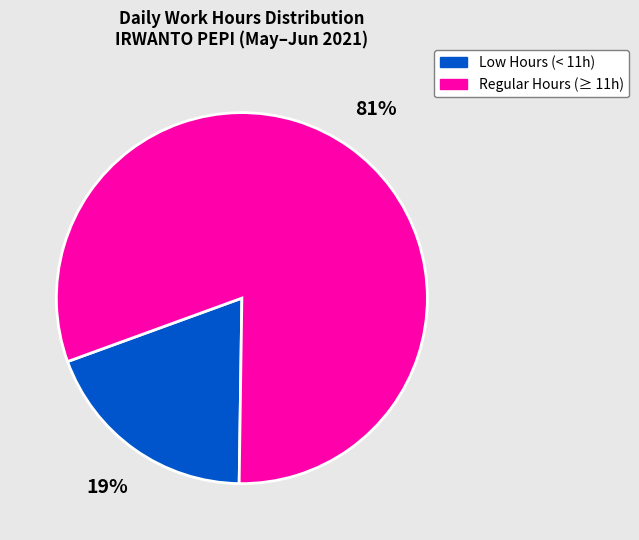

To the nearest percent, what is the difference between the largest and smallest slice percentages?

62%